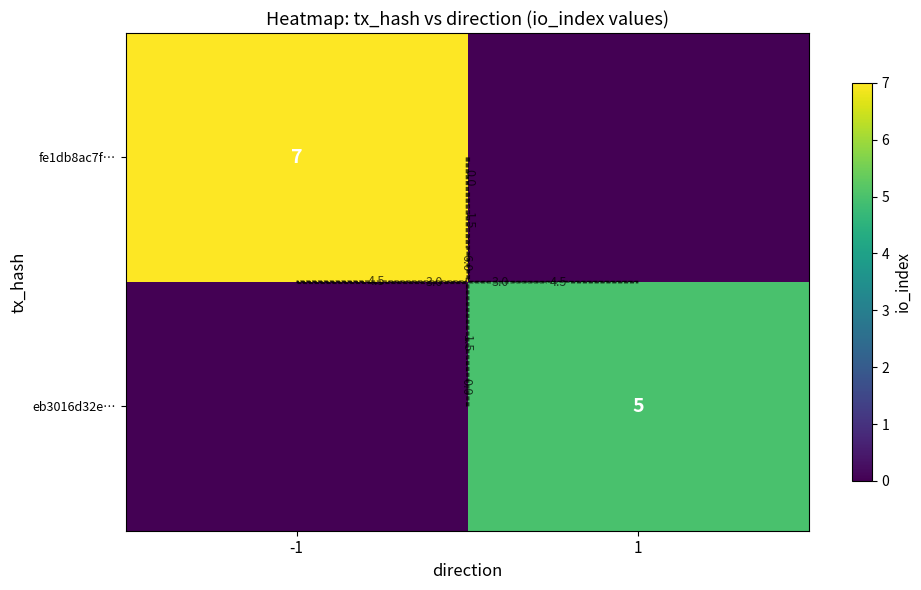

Is the value of eb3016d32e… at -1 greater than the value of fe1db8ac7f… at 1?

No